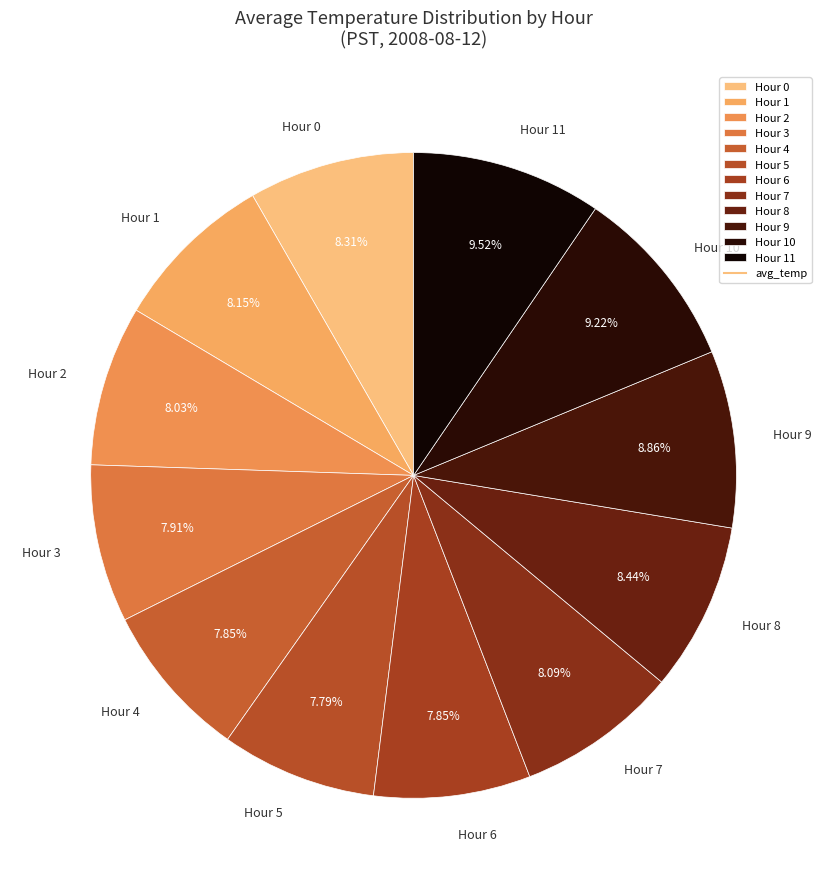

Which has a higher value, Hour 1 or Hour 10?

Hour 10